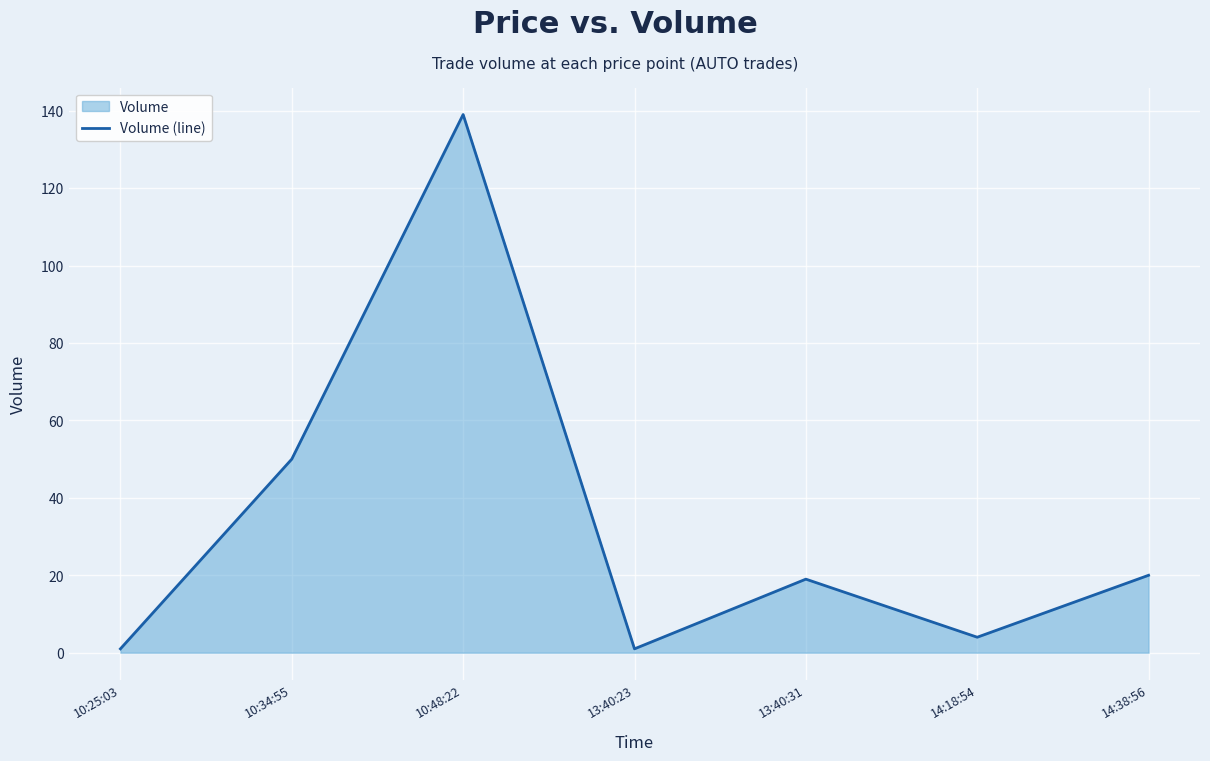

What is the average value?

33